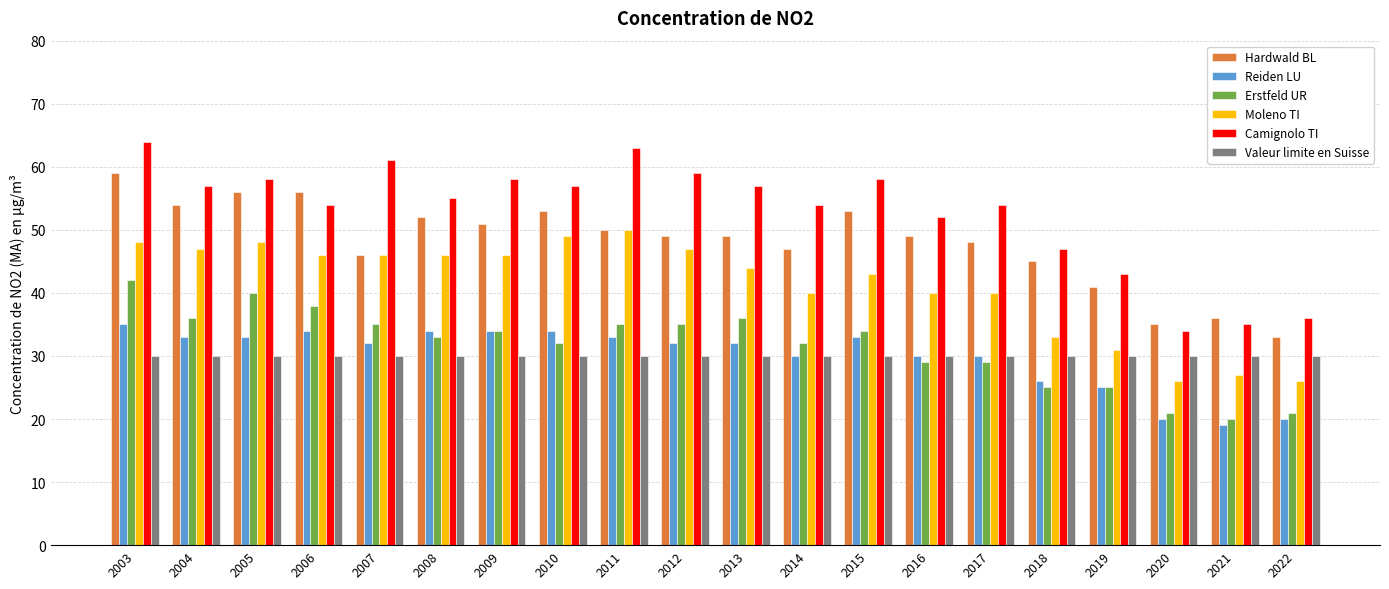

What is the minimum value shown in the chart?

19